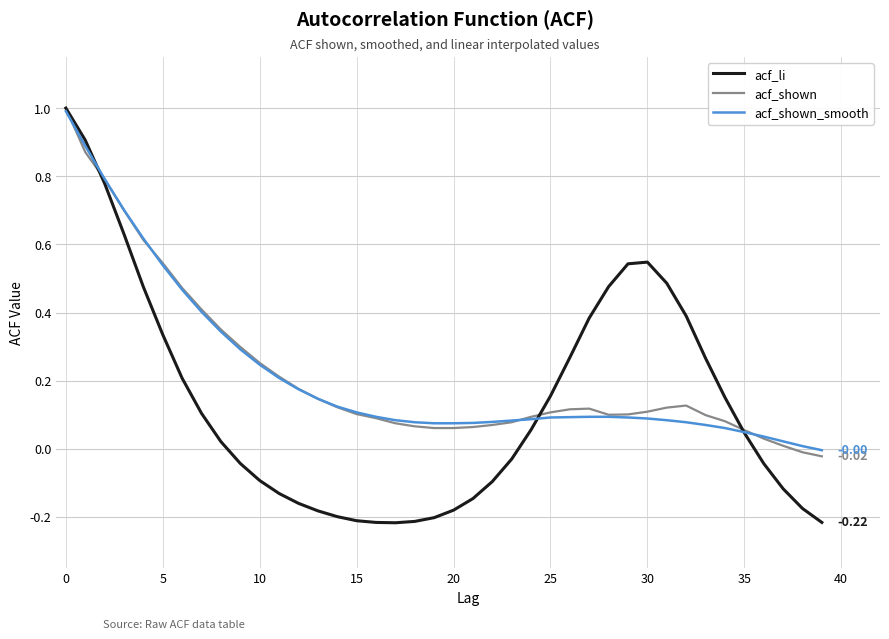

Which series has the widest spread of values?

acf_li